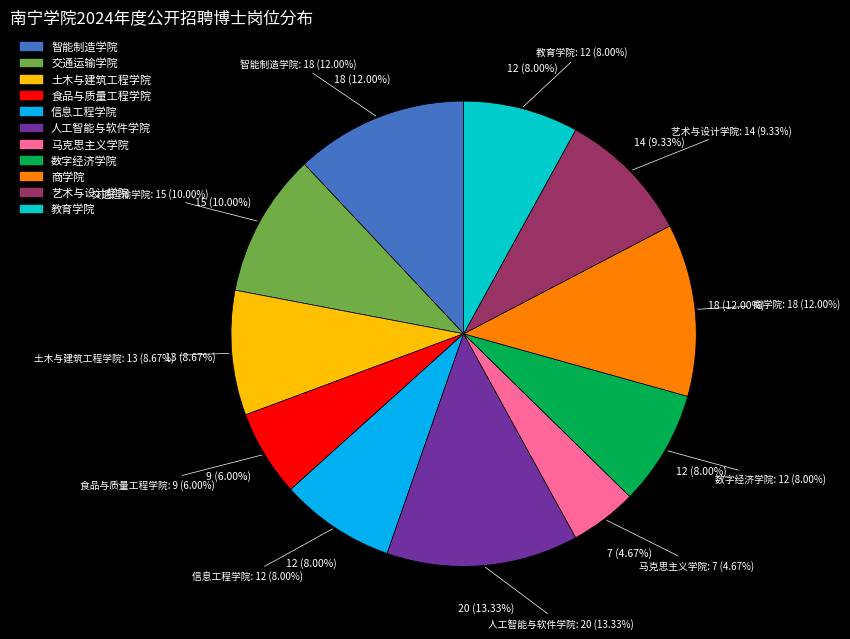

Rank the categories by value from highest to lowest.

人工智能与软件学院, 智能制造学院, 商学院, 交通运输学院, 艺术与设计学院, 土木与建筑工程学院, 信息工程学院, 数字经济学院, 教育学院, 食品与质量工程学院, 马克思主义学院